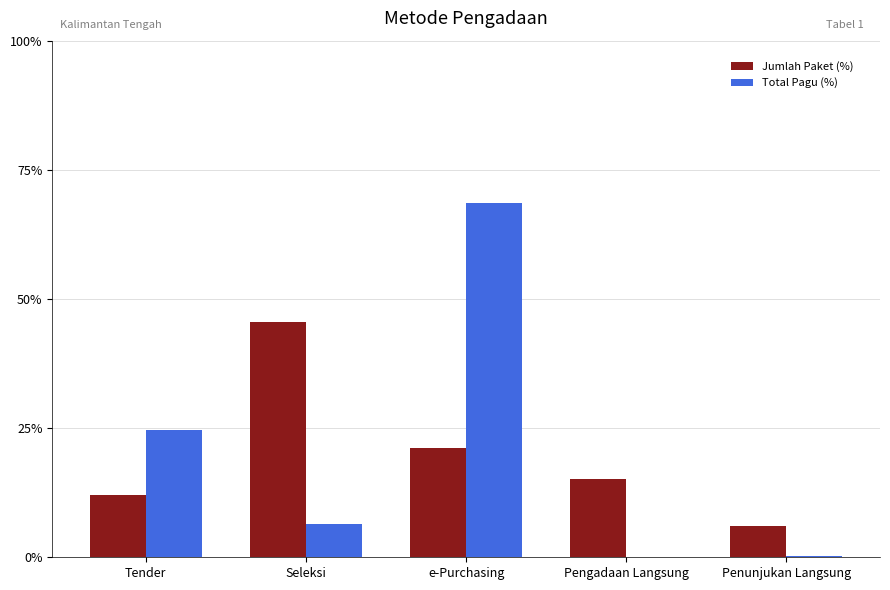

What is the sum of all Jumlah Paket (%) values?

100.0